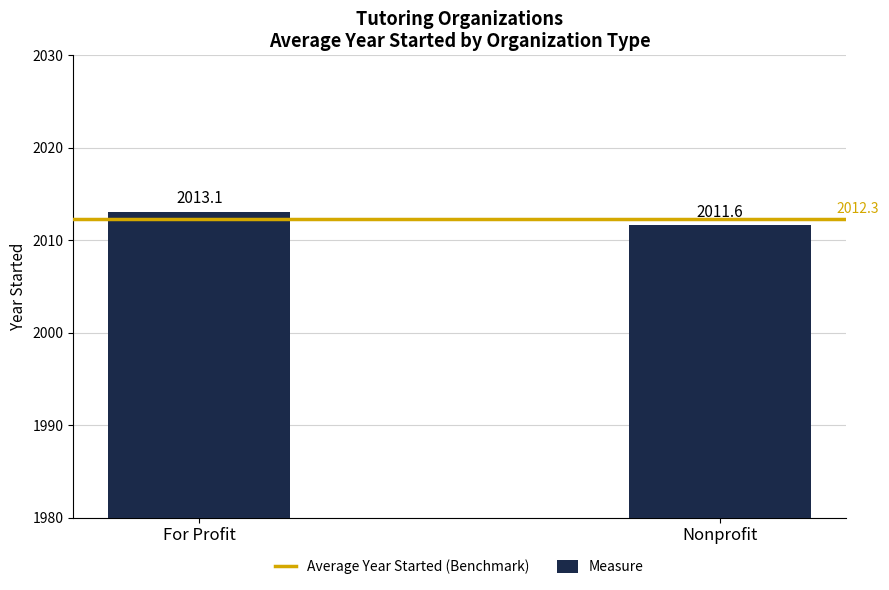

Between For Profit and Nonprofit, which is larger?

For Profit